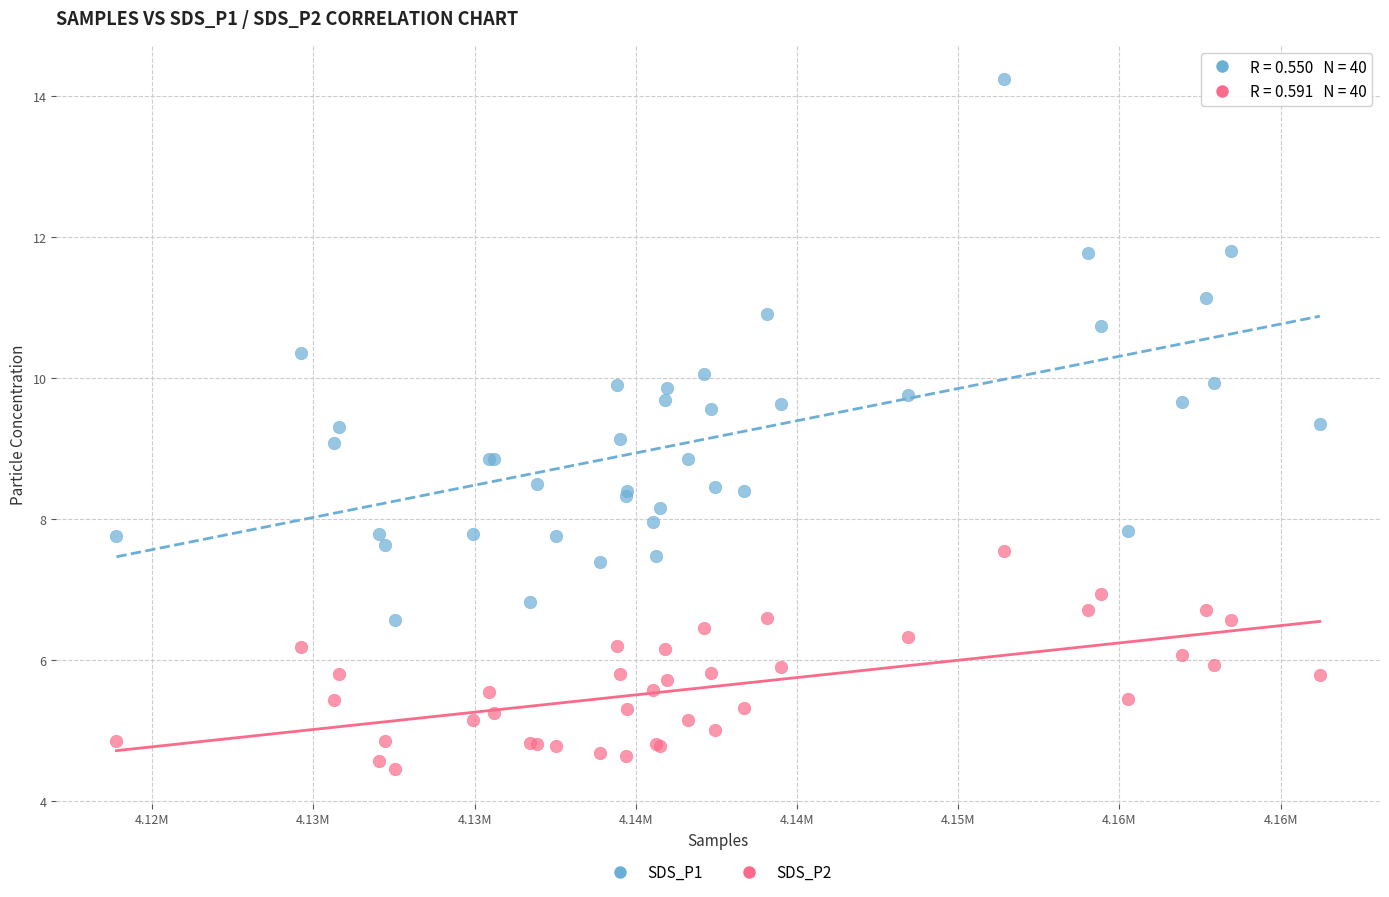

What are all the series names shown in the legend?

SDS_P1, SDS_P2